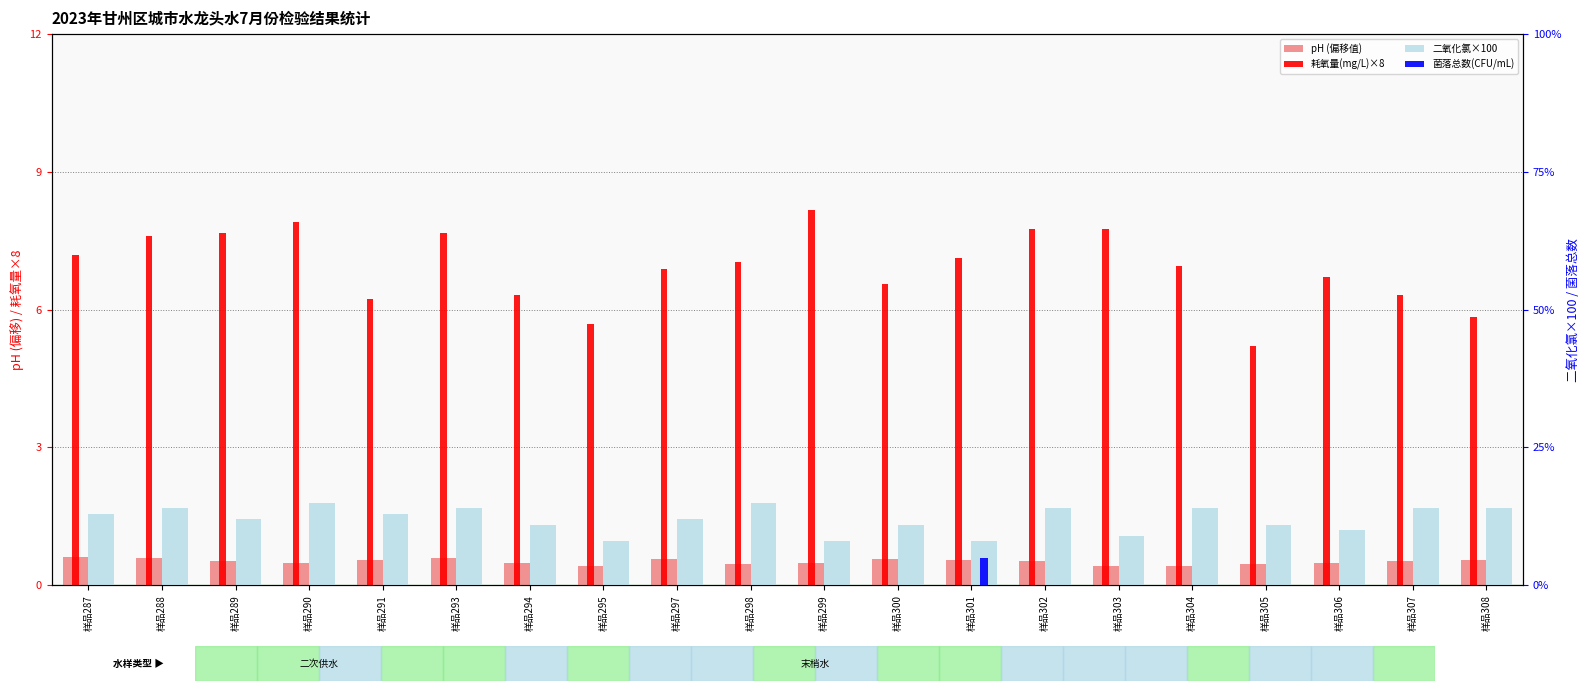

True or false: 耗氧量(mg/L)×8 has a value of 8.2 at 样品299.

True